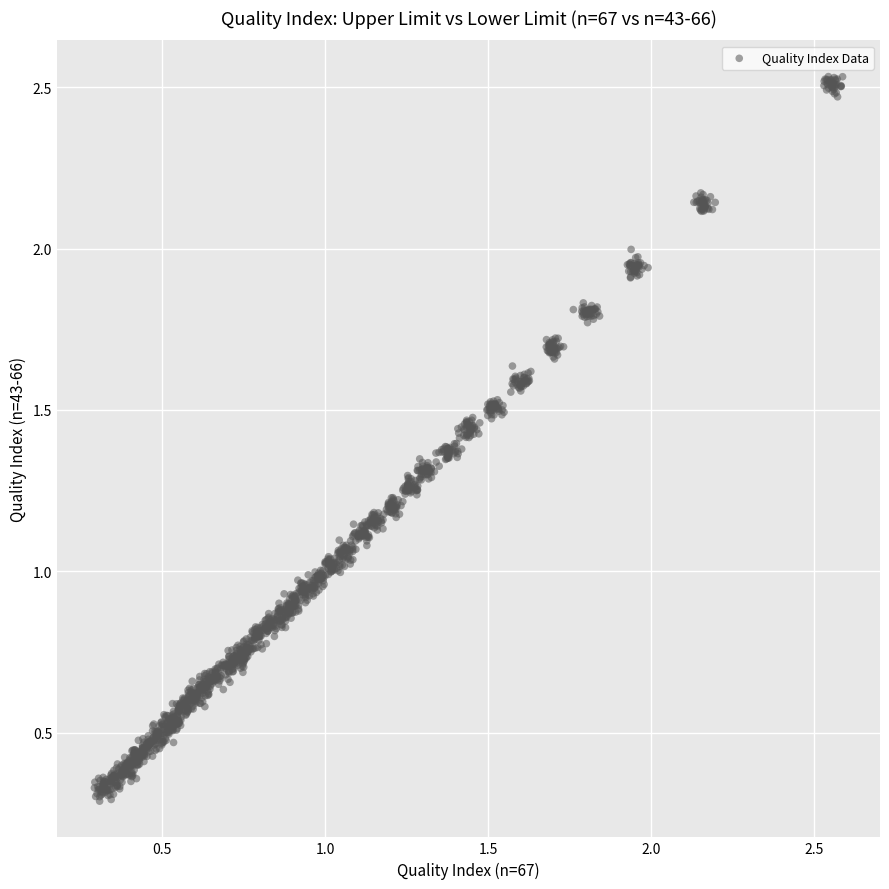

What is the range of X values (max minus min)?

2.3